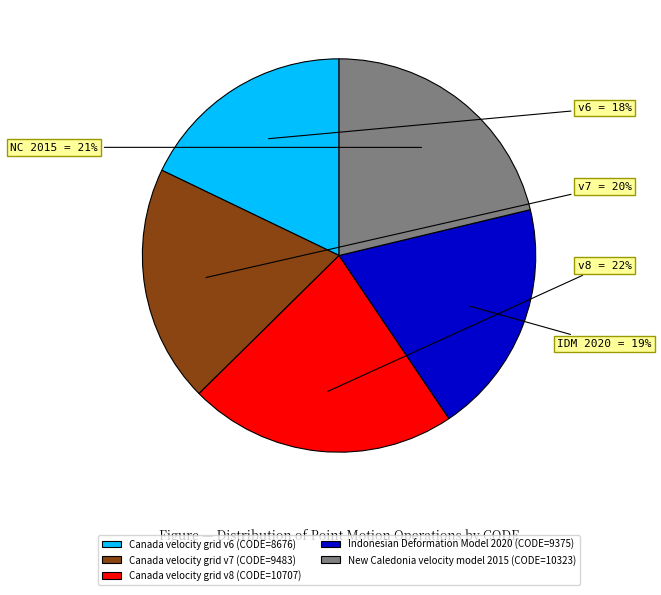

How many segments does this pie chart have?

5